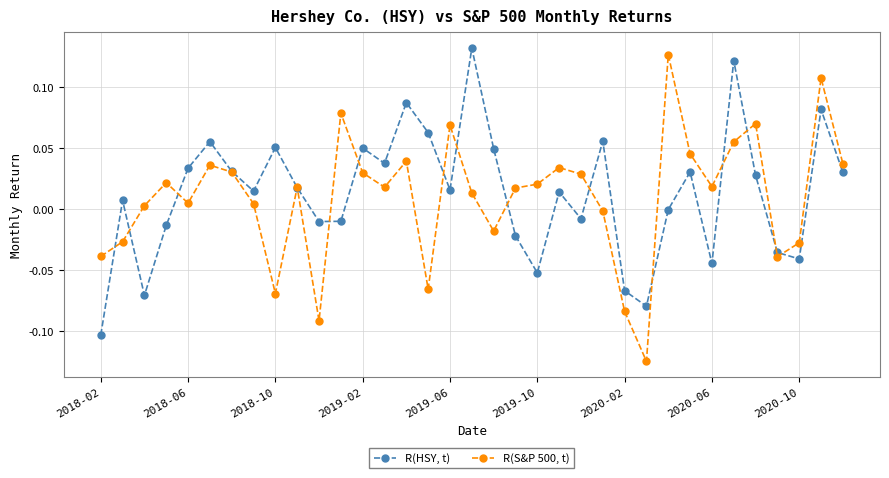

True or false: R(S&P 500, t) has more than 0 interior local peaks.

True